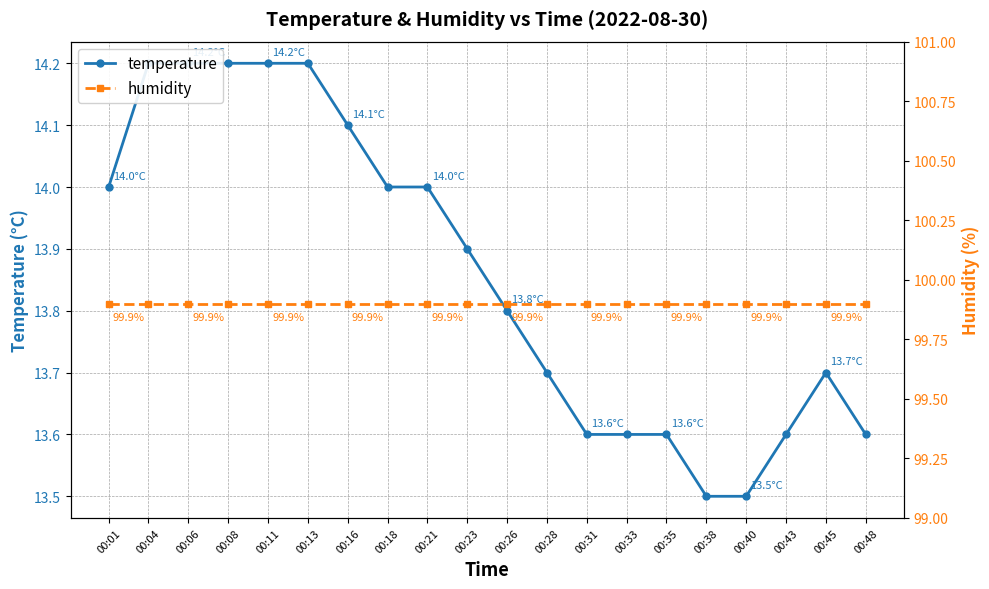

Is the value of humidity at 00:04 greater than the value of temperature at 00:16?

Yes